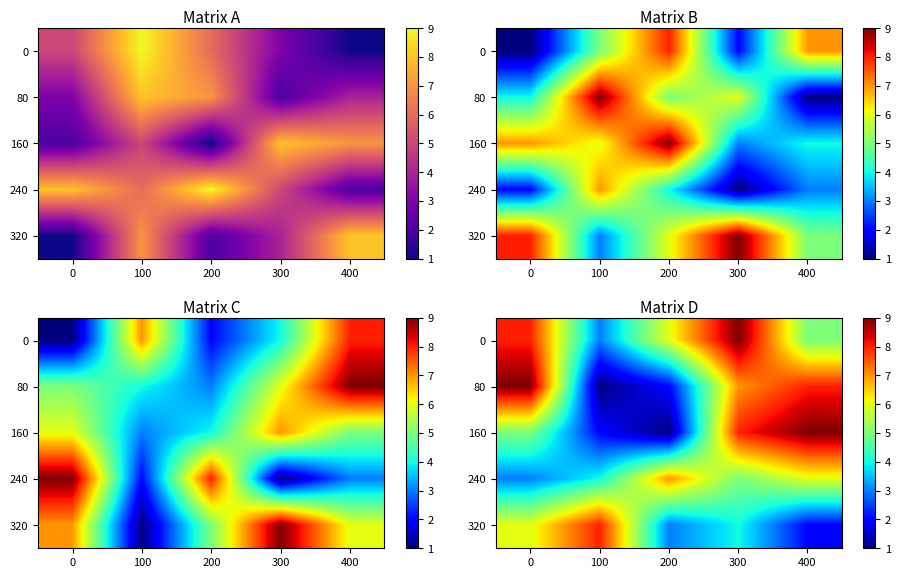

Which series has the largest range (max minus min)?

80